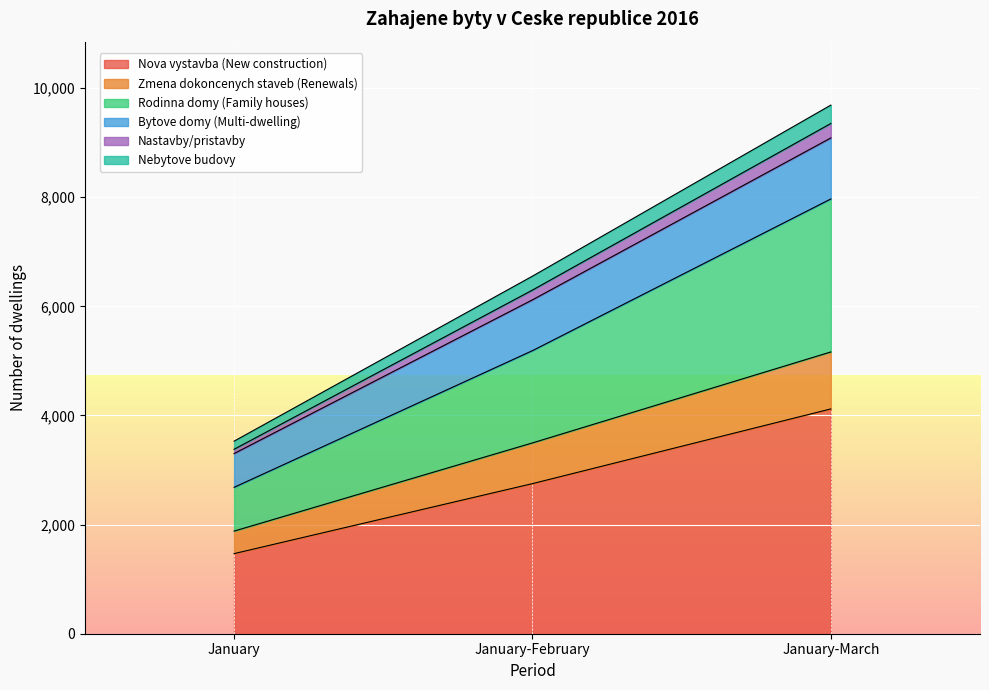

What is the greatest value displayed?

9688